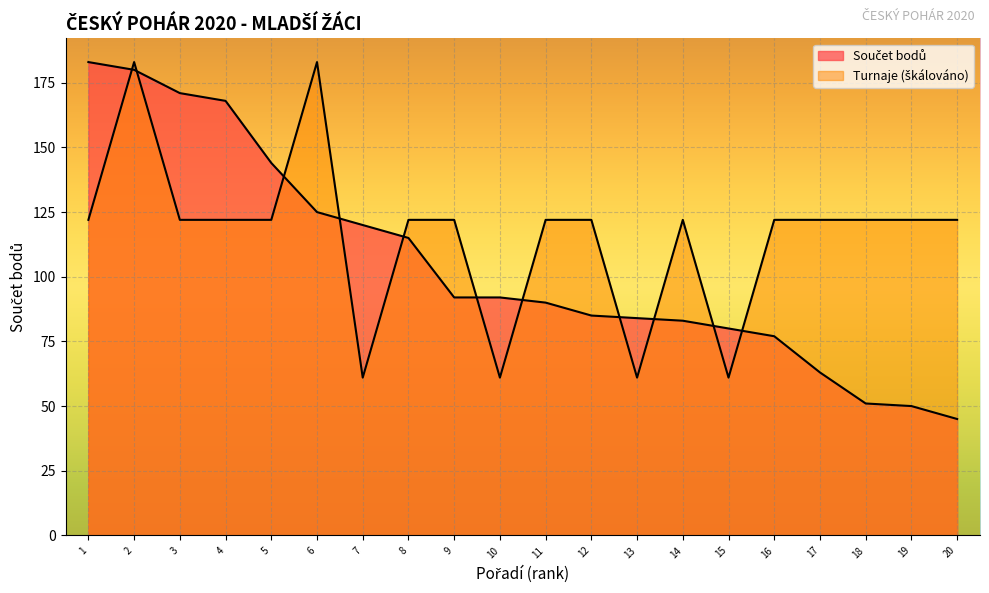

True or false: Turnaje has more than 1 interior local peaks.

True